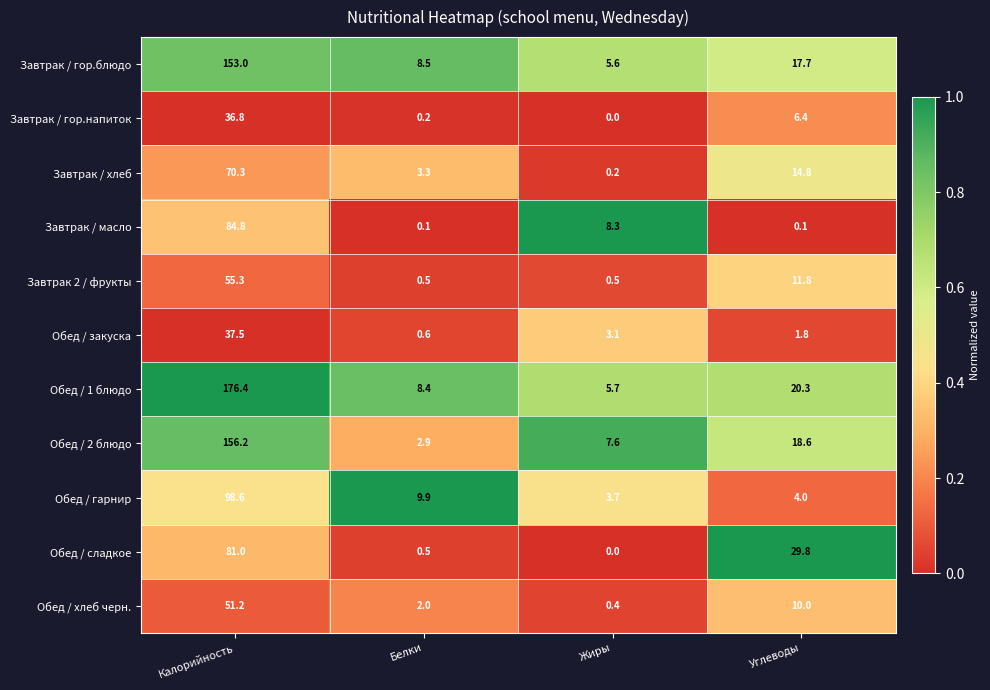

Which series changed the most between Белки and Жиры?

Завтрак / масло